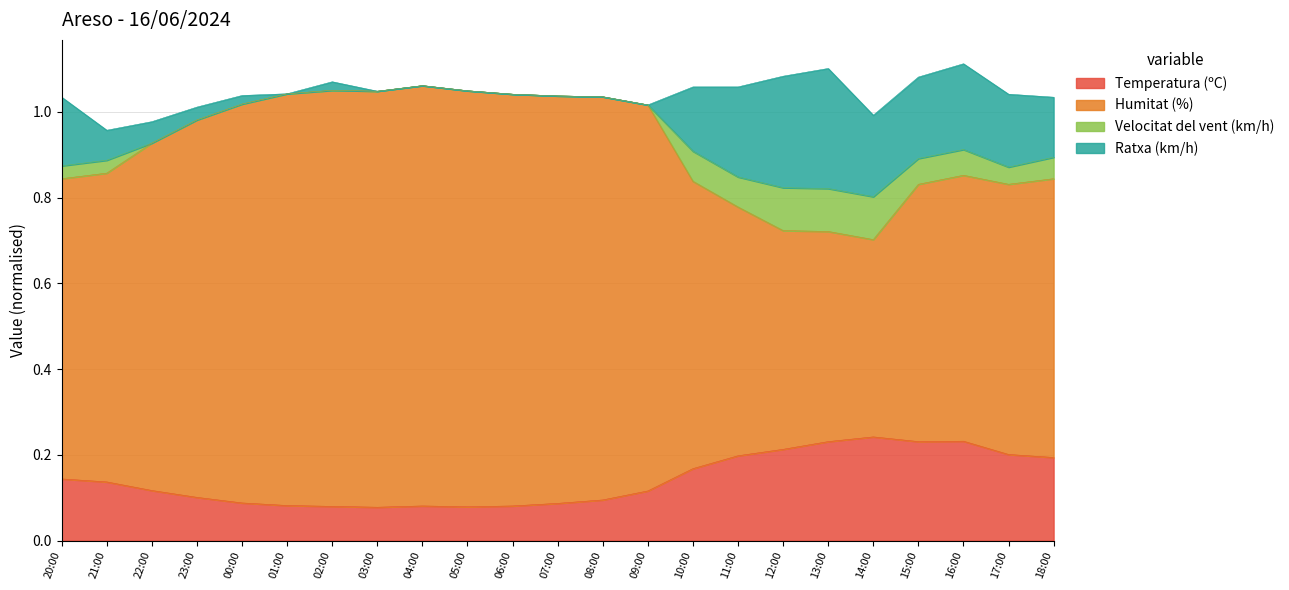

At which label is Humitat (%) closest to 0?

14:00